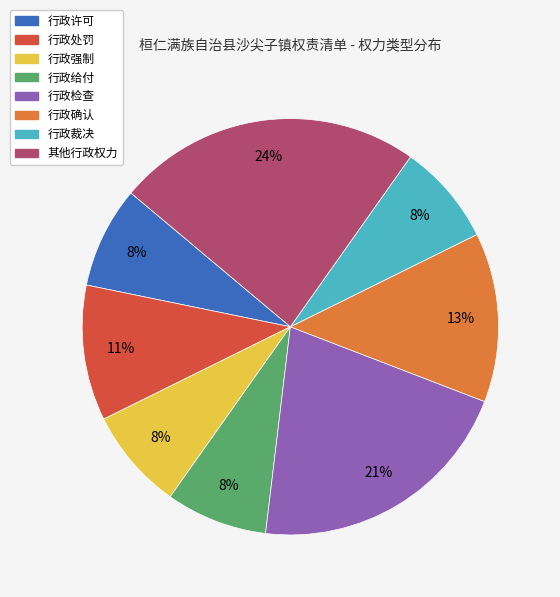

To the nearest percent, what is the difference between the 行政强制 and 行政检查 slice percentages?

13%